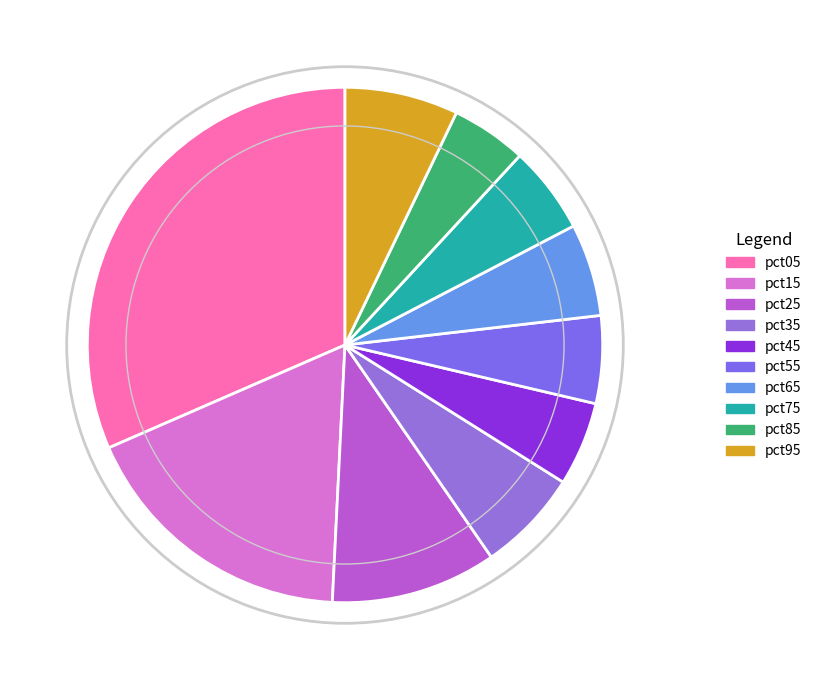

How much of the chart is everything except pct45?

94.7%